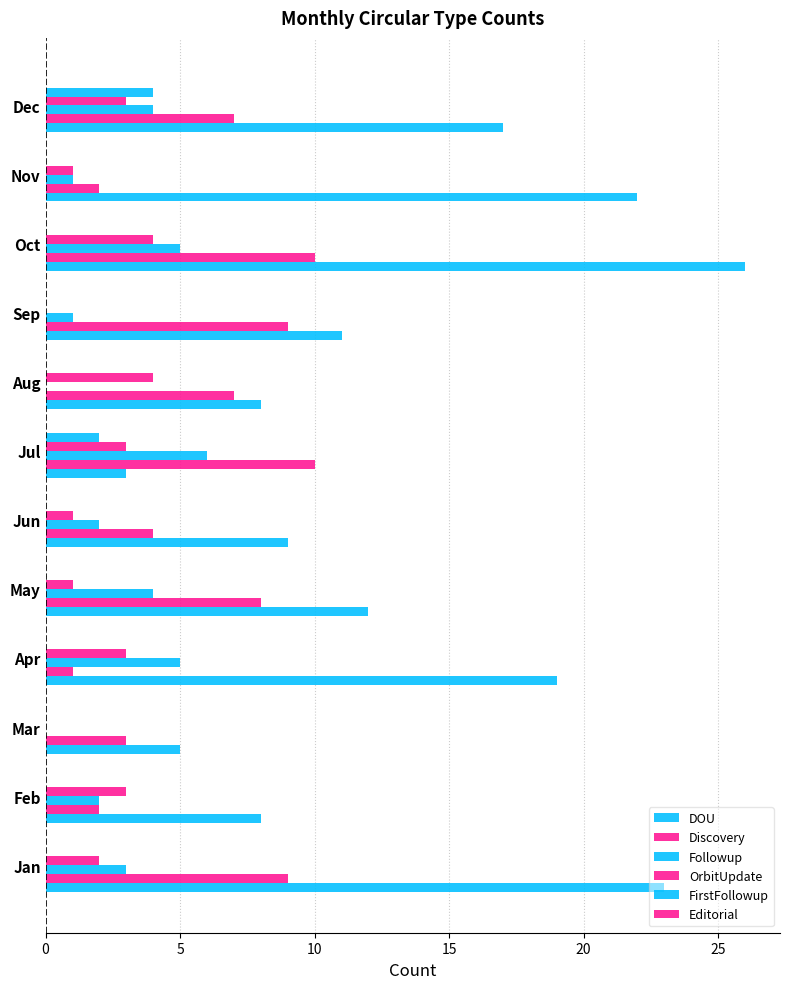

Reading left to right, what are all the values shown in this chart?

DOU: 23.0	8.0	5.0	19.0	12.0	9.0	3.0	8.0	11.0	26.0	22.0	17.0
Discovery: 9.0	2.0	3.0	1.0	8.0	4.0	10.0	7.0	9.0	10.0	2.0	7.0
Followup: 3.0	2.0	0.0	5.0	4.0	2.0	6.0	0.0	1.0	5.0	1.0	4.0
OrbitUpdate: 2.0	3.0	0.0	3.0	1.0	1.0	3.0	4.0	0.0	4.0	1.0	3.0
FirstFollowup: 0.0	0.0	0.0	0.0	0.0	0.0	2.0	0.0	0.0	0.0	0.0	4.0
Editorial: 0.1	0.1	0.1	0.1	0.1	0.1	0.1	0.1	0.1	0.1	0.1	0.1